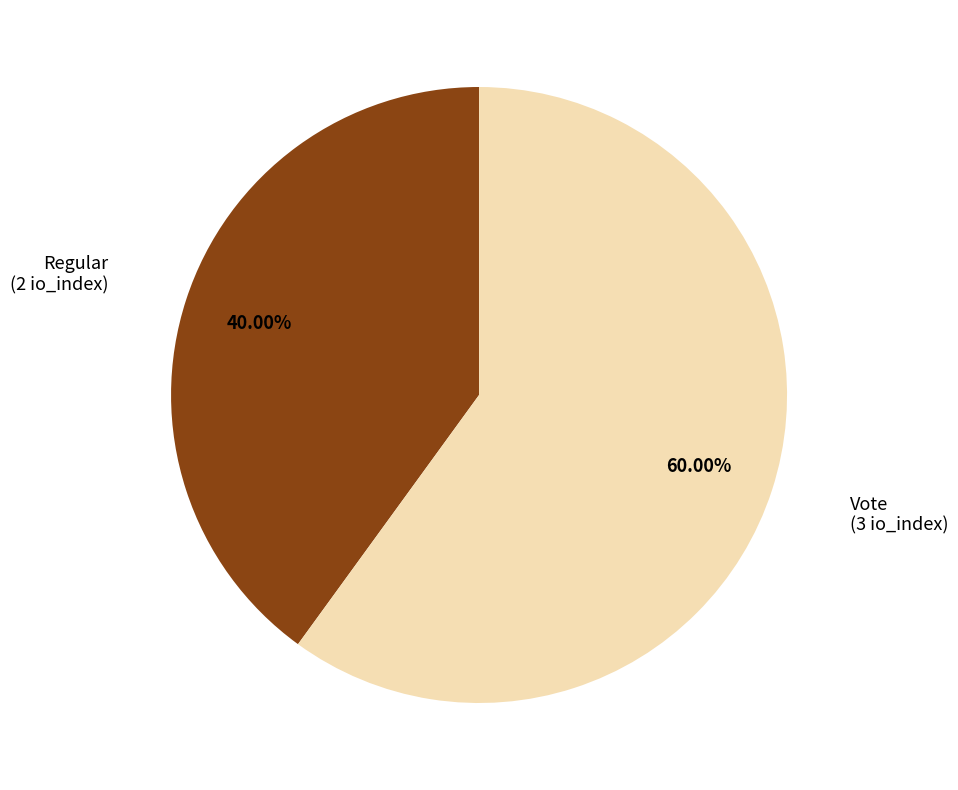

Does any single category account for the majority?

Yes